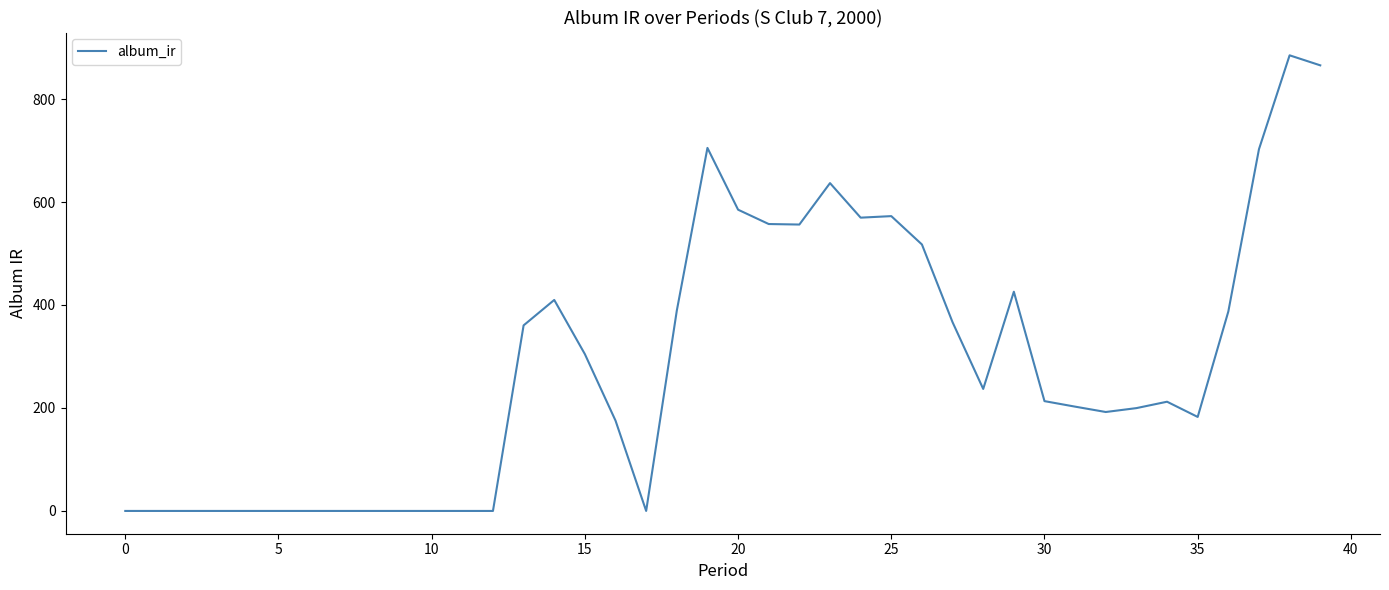

What is the difference between the maximum and minimum values?

884.9